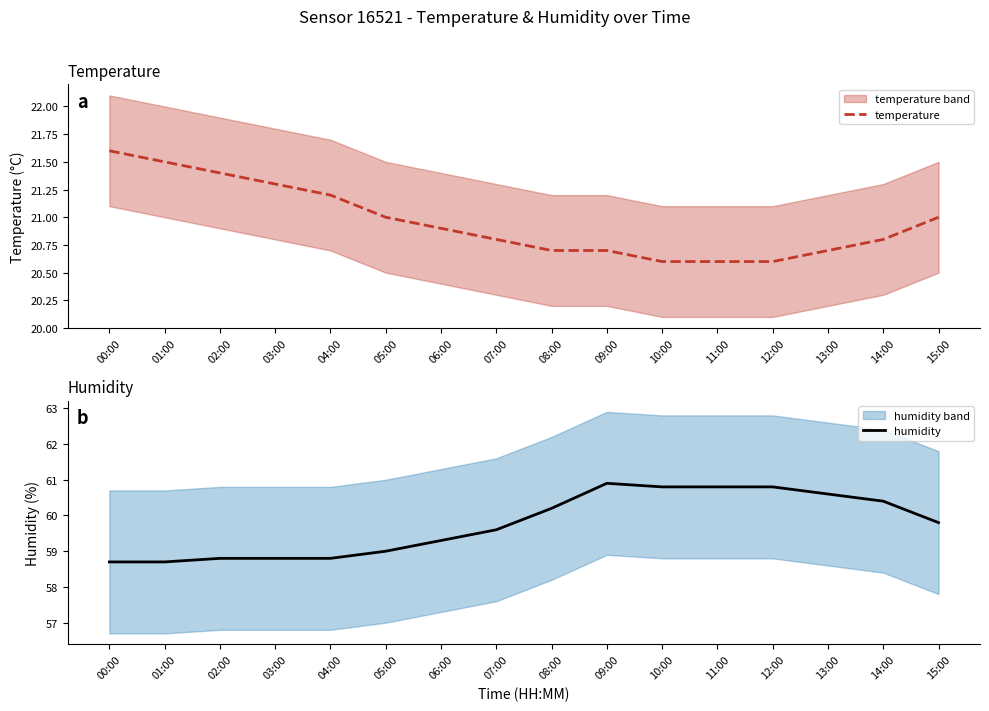

Which category has the lowest value across all series?

10:00